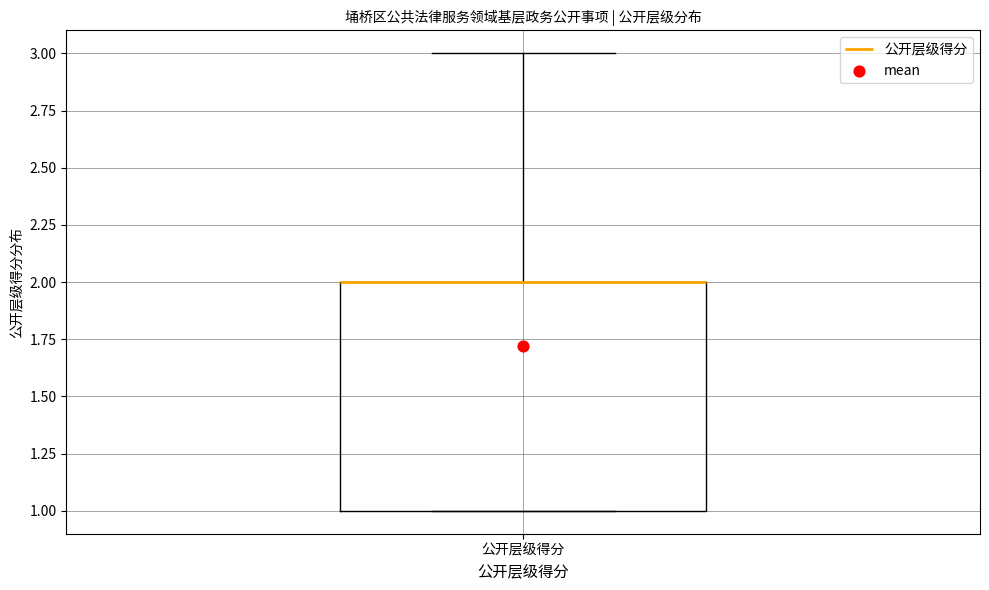

Transcribe this box plot: give where the median line is, the range the box spans, and where the two whiskers end, as read against the y-axis. The values are not printed on the chart, so give them approximately, as read against the axis.

median 2 (drawn on the box's upper edge), box 1 to 2, whiskers 1 to 3